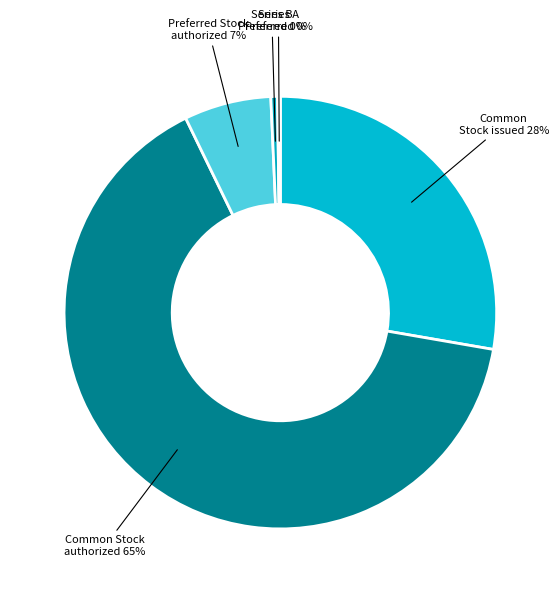

Which category has the biggest portion of the pie?

Common Stock shares authorized